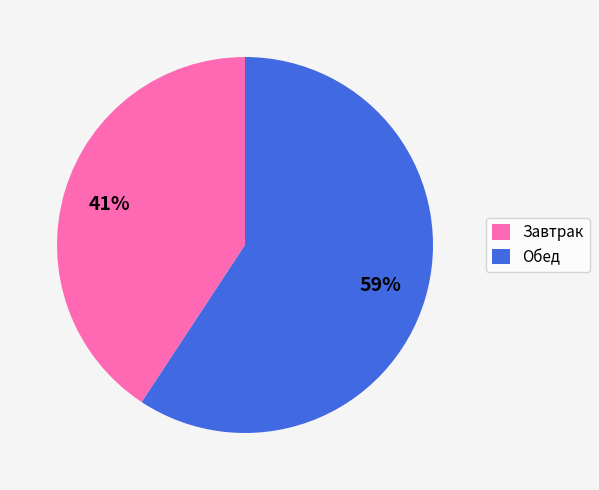

To the nearest percent, what percentage of the pie is Завтрак?

41%